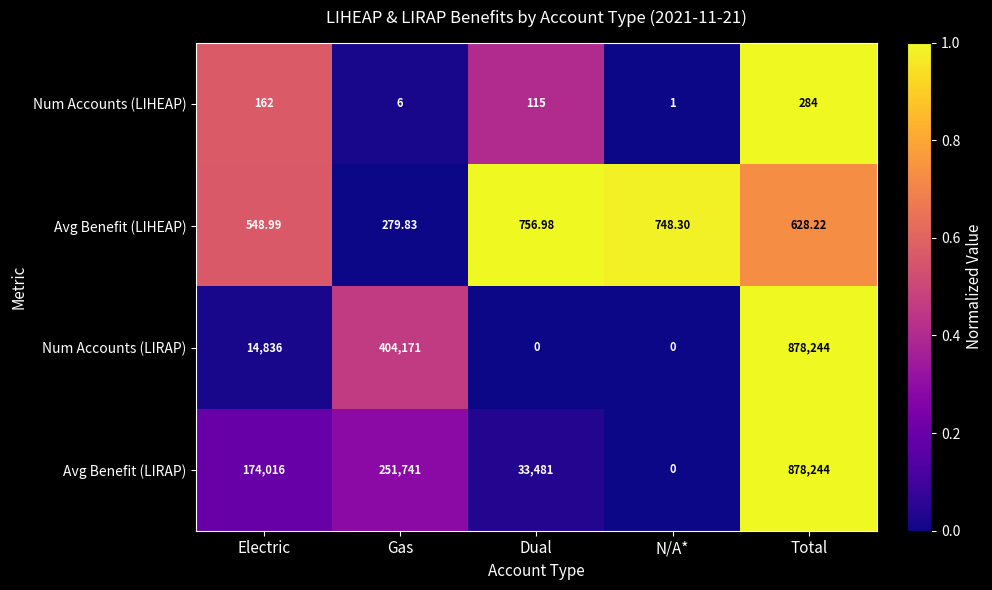

Which series has the largest total across all categories?

Avg Benefit (LIRAP)